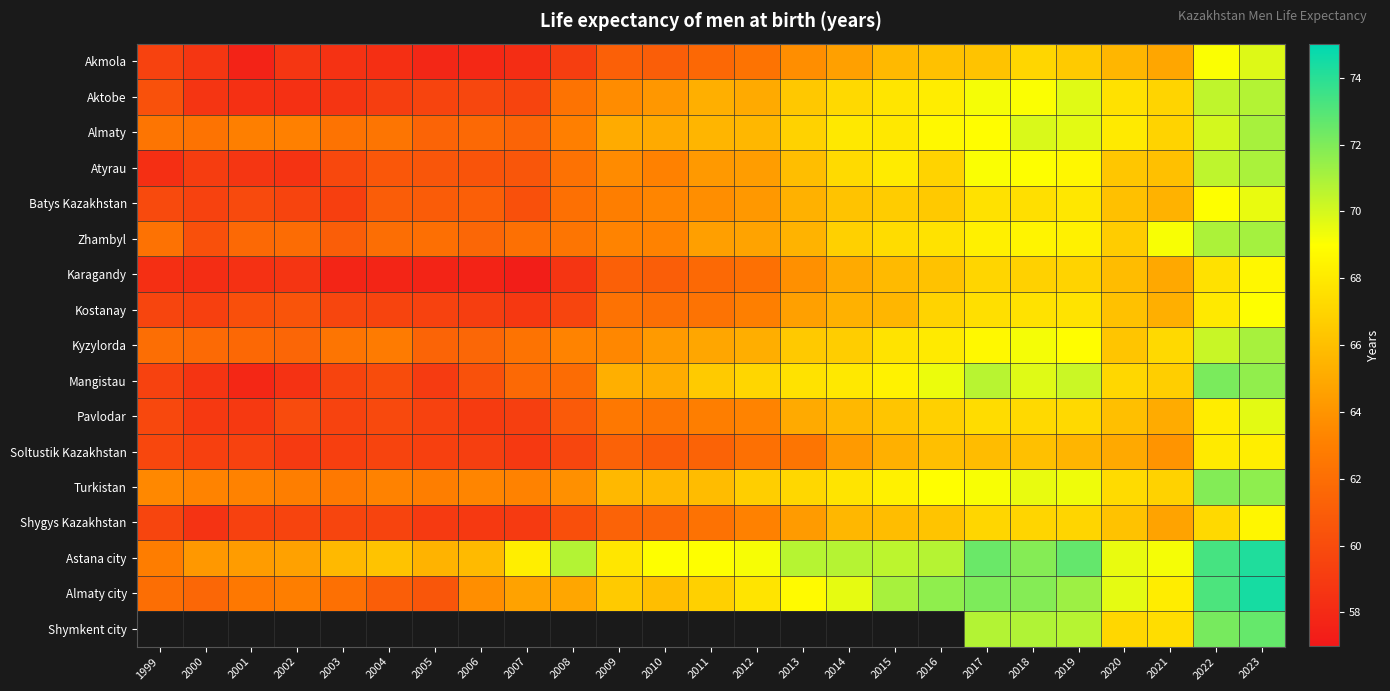

At which category does the chart reach its peak across all series?

2023